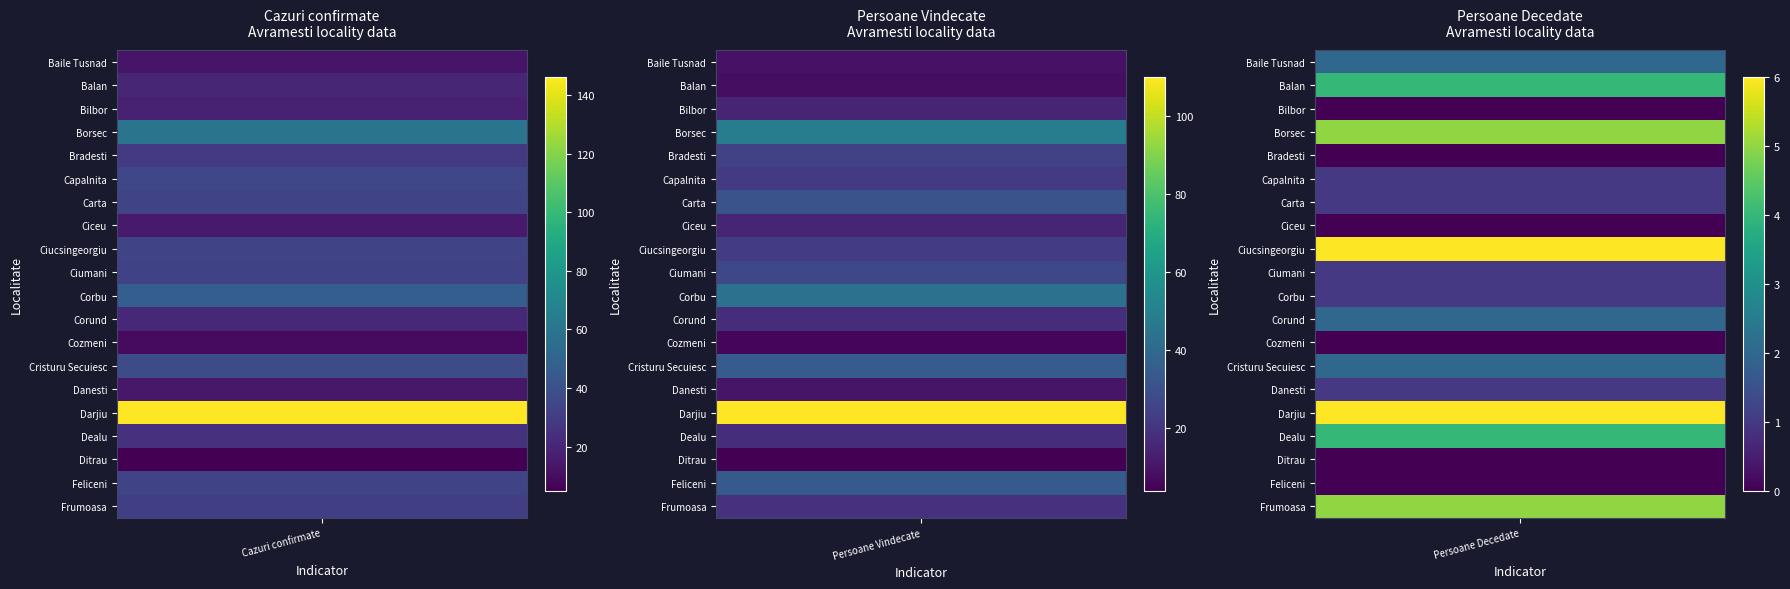

At how many categories does at least one series exceed 111?

1